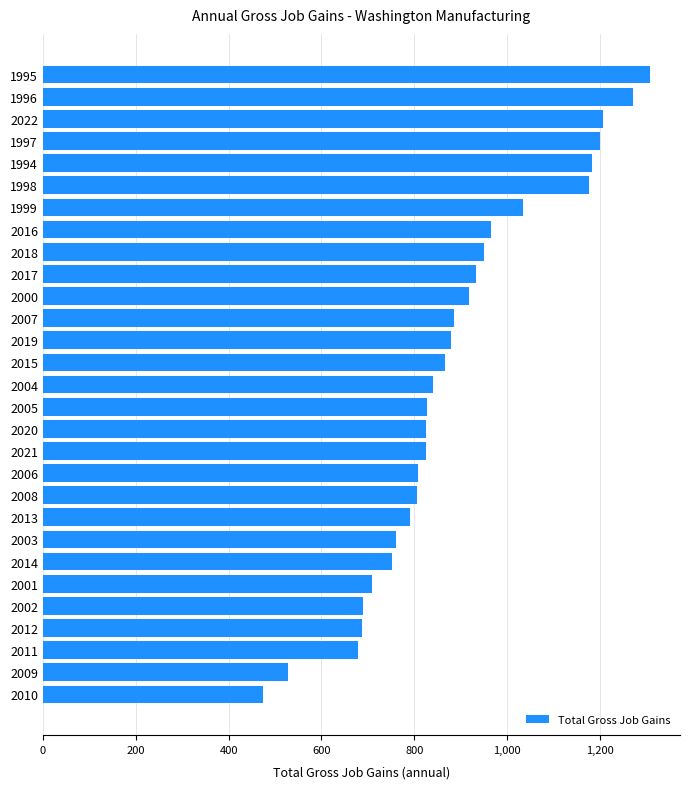

How many data points are less than 841?

14